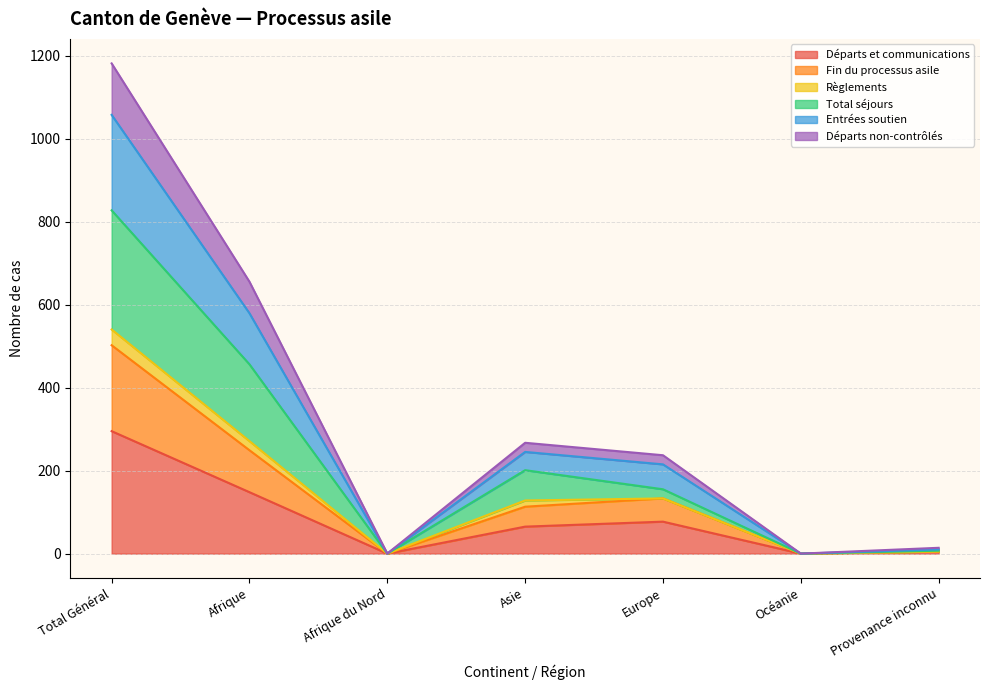

What are all the series names shown in the legend?

Départs et communications, Fin du processus asile, Règlements, Total séjours, Entrées soutien, Départs non-contrôlés